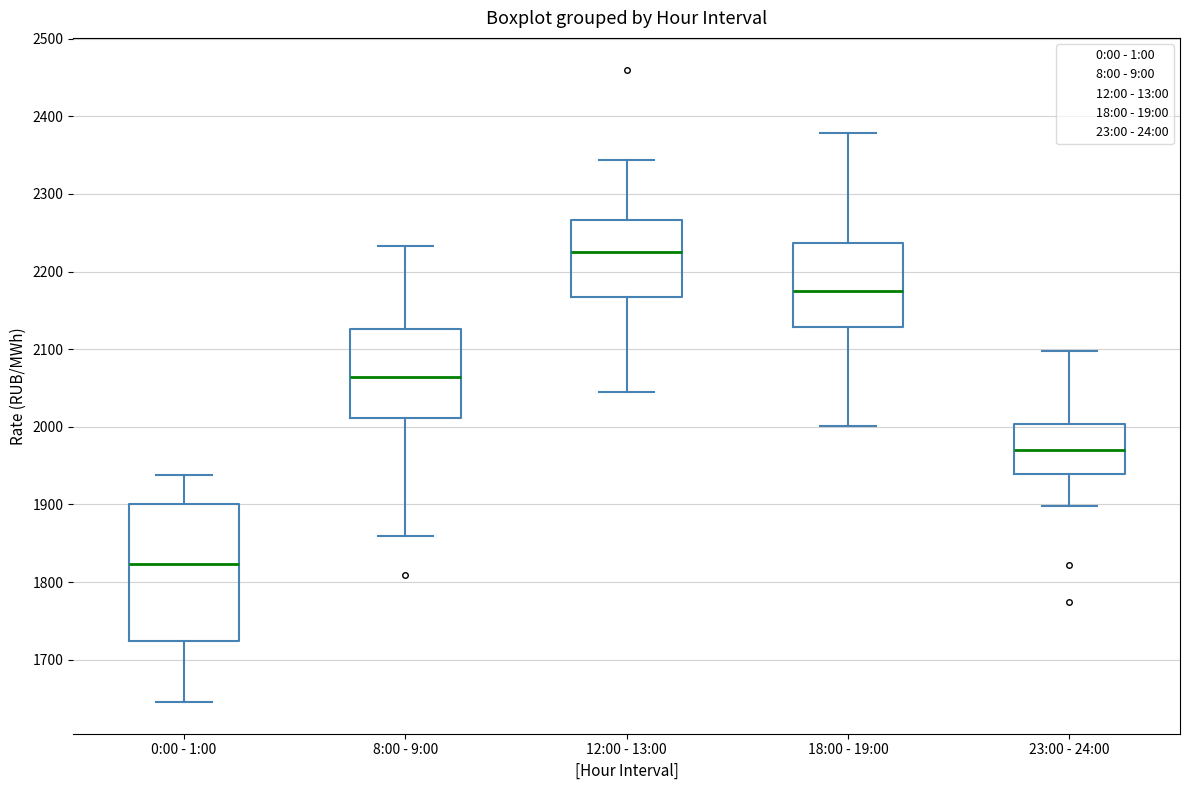

Reading left to right, read every box against the y-axis: the position of its median line, the range the box covers, and the ends of its whiskers. The values are not printed on the chart, so give them approximately, as read against the axis.

0:00 - 1:00: median 1820, box 1720 to 1900, whiskers 1650 to 1940
8:00 - 9:00: median 2060, box 2010 to 2130, whiskers 1860 to 2230
12:00 - 13:00: median 2220, box 2170 to 2270, whiskers 2040 to 2340
18:00 - 19:00: median 2180, box 2130 to 2240, whiskers 2000 to 2380
23:00 - 24:00: median 1970, box 1940 to 2000, whiskers 1900 to 2100